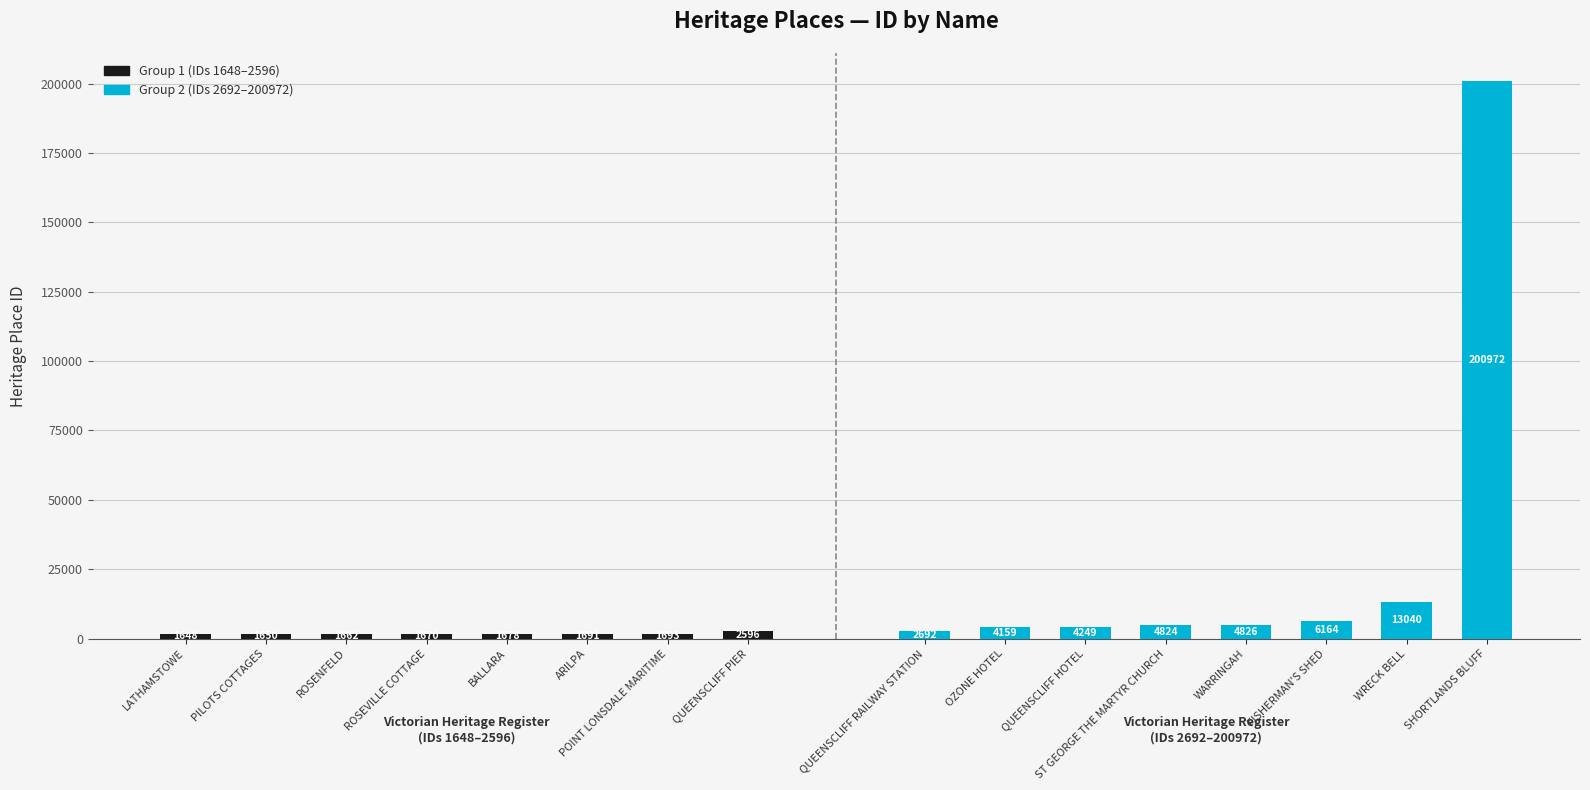

Reading right to left, extract all data points from this chart.

Group 1 (IDs 1648–2596): 2596	1693	1691	1678	1670	1662	1650	1648
Group 2 (IDs 2692–200972): 200972	13040	6164	4826	4824	4249	4159	2692